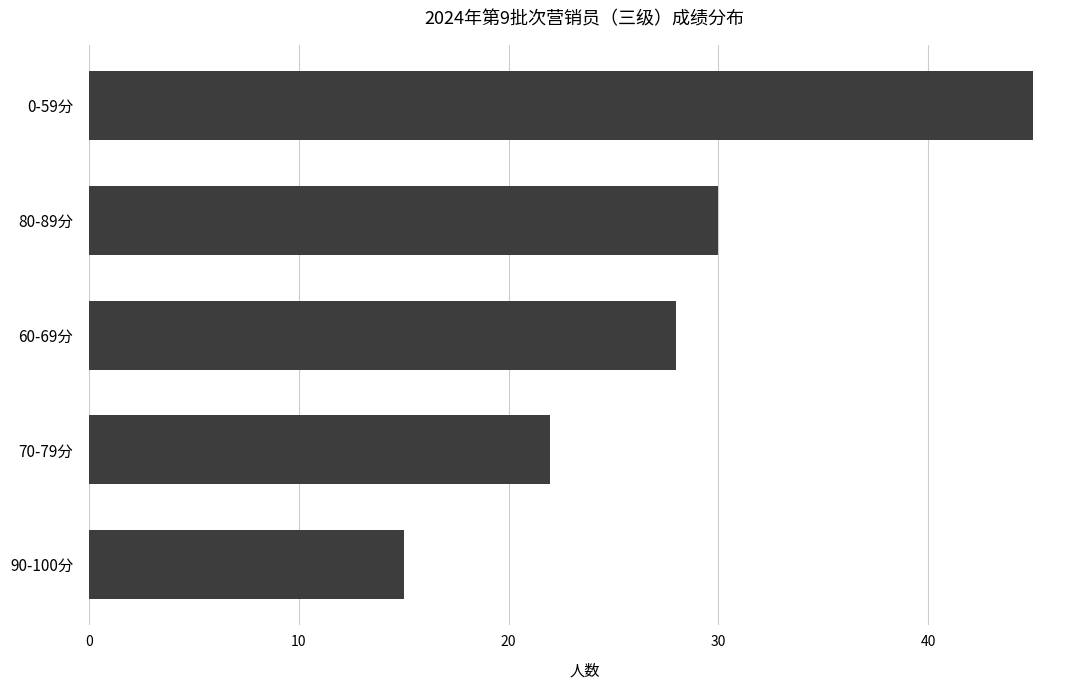

Are the bars horizontal?

Yes